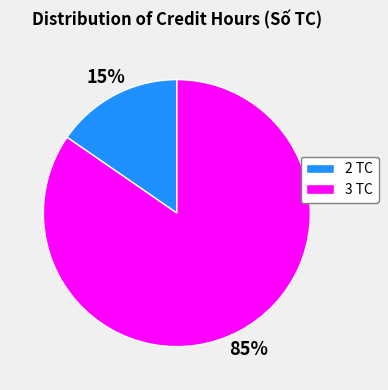

Which has a higher value, 3 TC or 2 TC?

3 TC